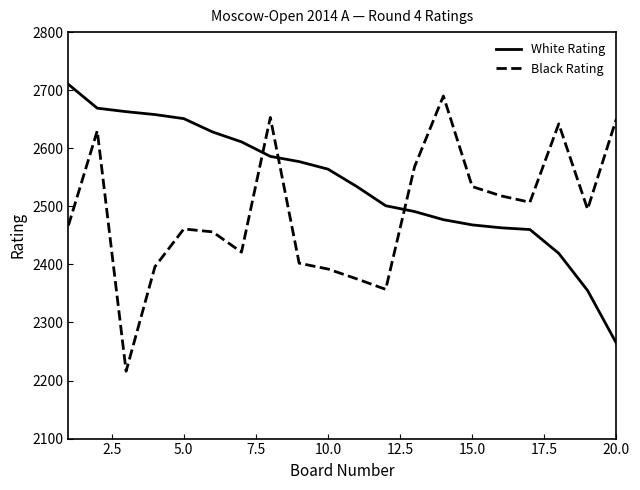

Which series has the largest total across all categories?

White Rating